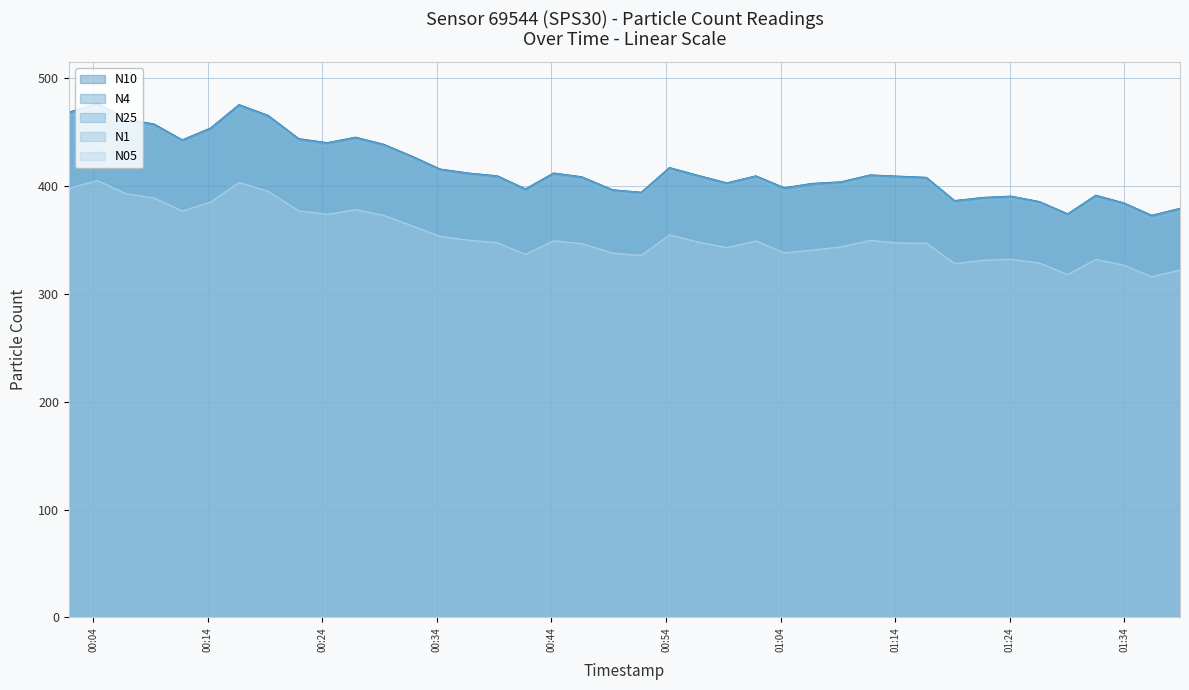

The N10 series shows 438.8 at 2023-03-17T00:29:22. True or false?

True